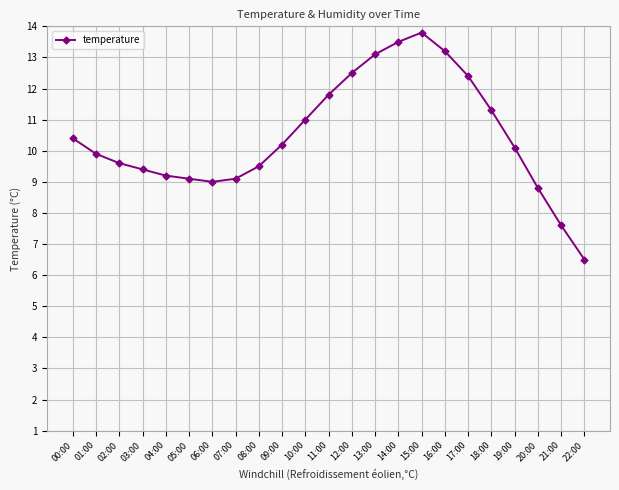

The chart shows a value of 10.1 at 19:00. True or false?

True